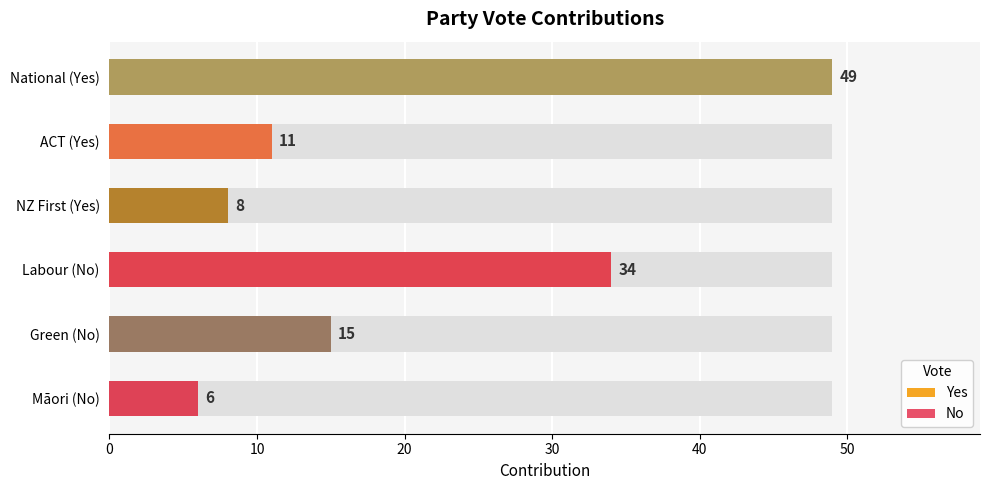

List the series in order of their peak value, lowest first.

No, Yes